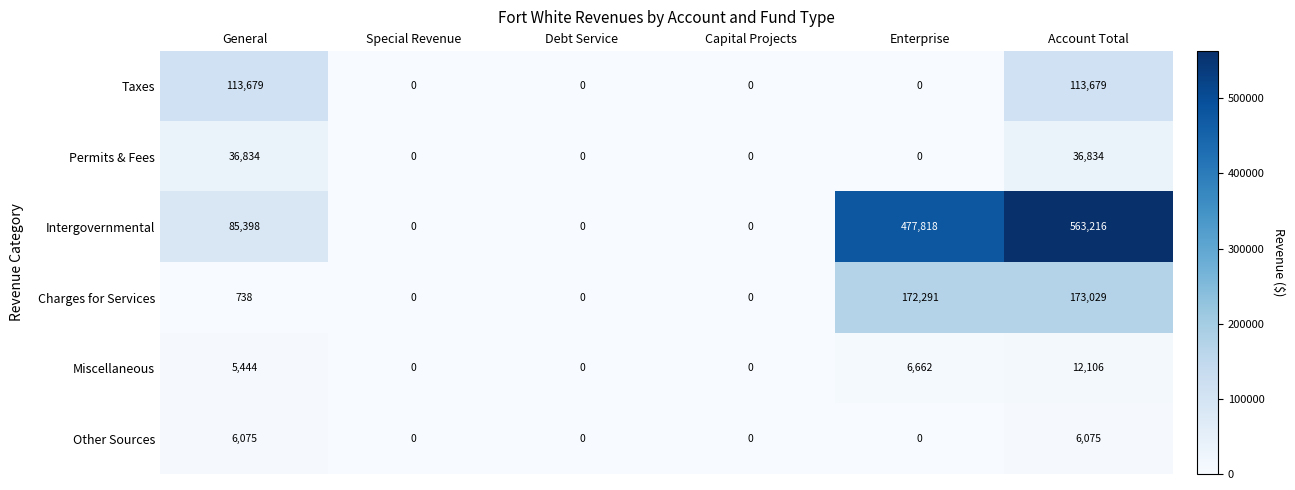

How many series are shown in this chart?

6